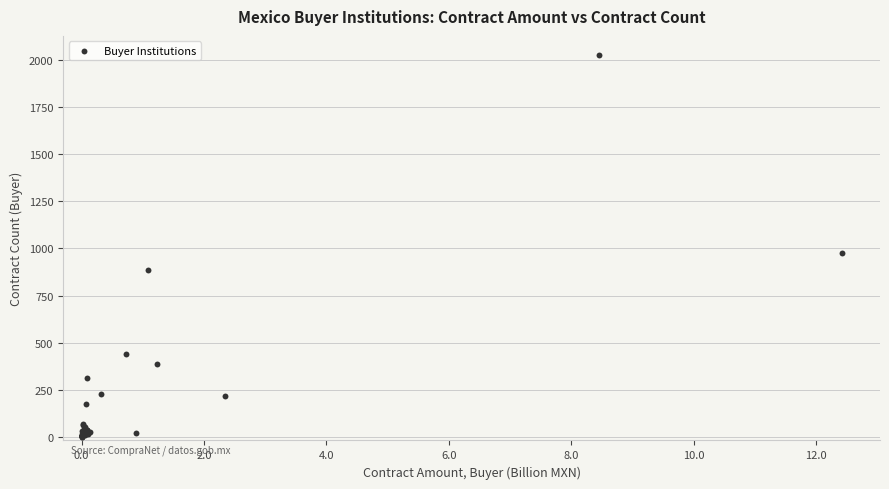

What Y value in the scatter plot is closest to 1014?

974